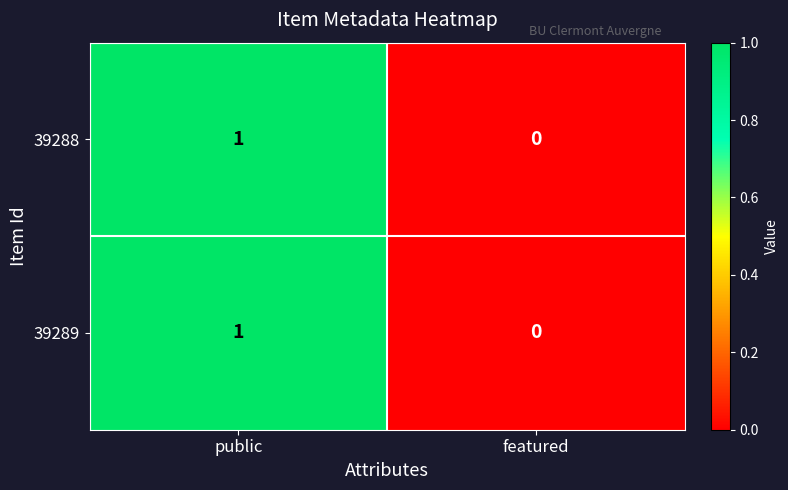

Rank the categories by 39289 value from highest to lowest.

public, featured